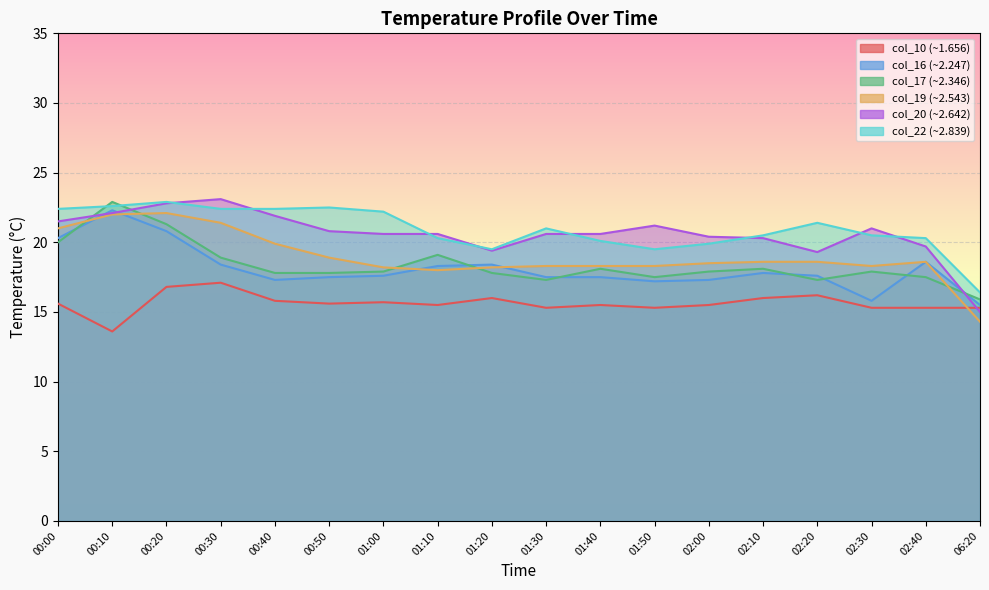

The col_22 series shows 22.2 at 01:00. True or false?

True